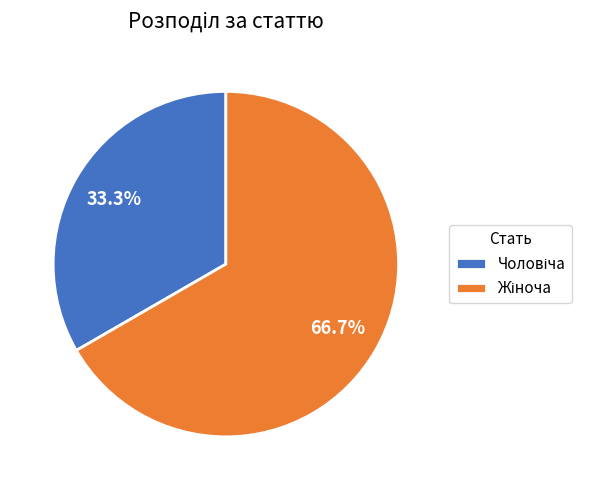

Approximately how many times larger is the value at Жіноча compared to Чоловіча?

2.0